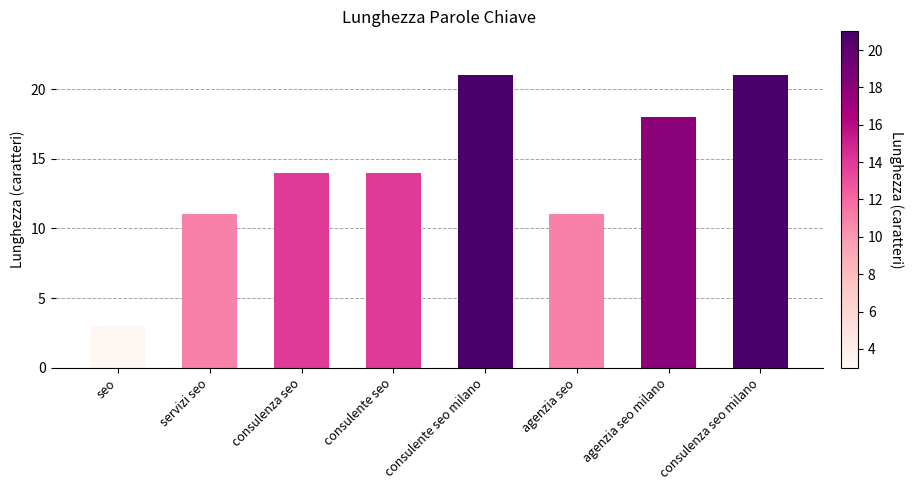

Count the values in the range 11 to 21.

7